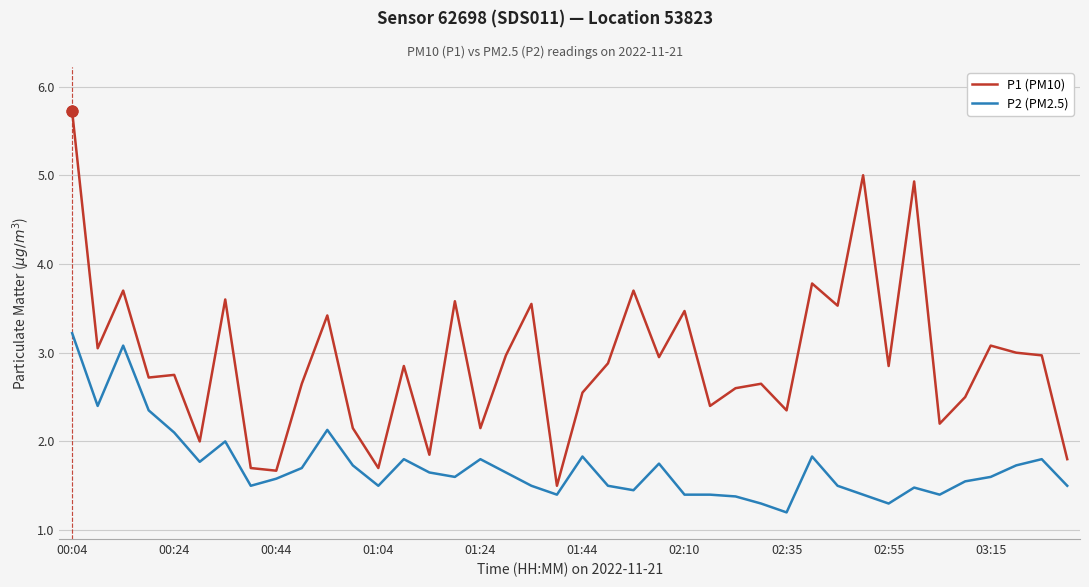

What is the difference between the maximum and minimum values in the P2 (PM2.5) series?

2.0